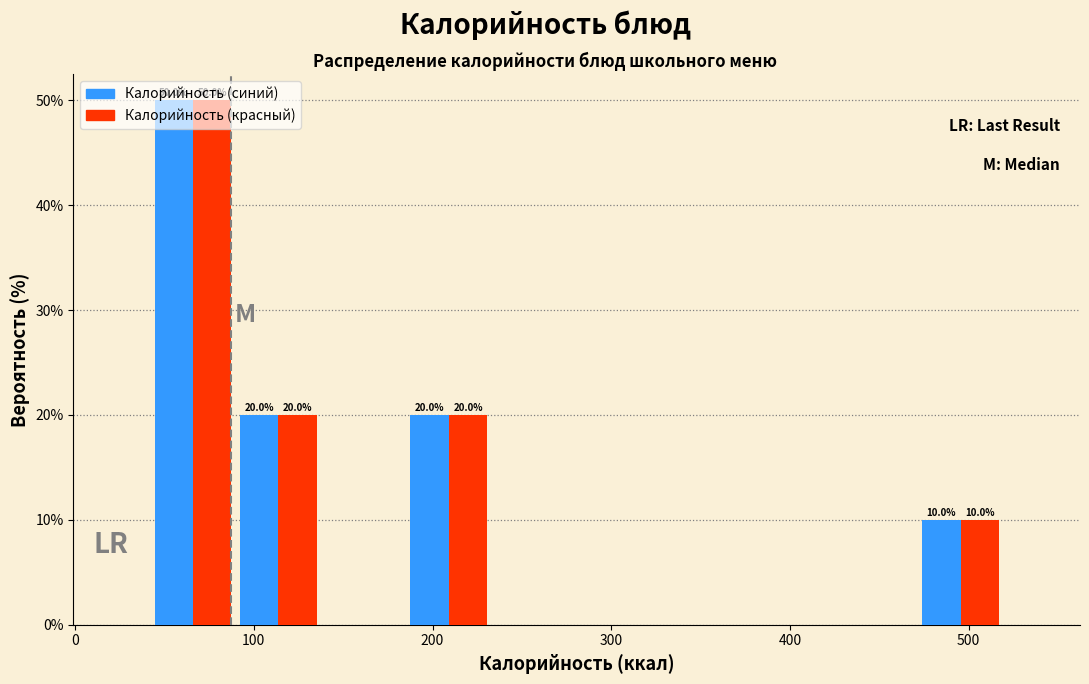

In the Калорийность (красный) series, which range on the x-axis has the tallest bar?

40 to 90